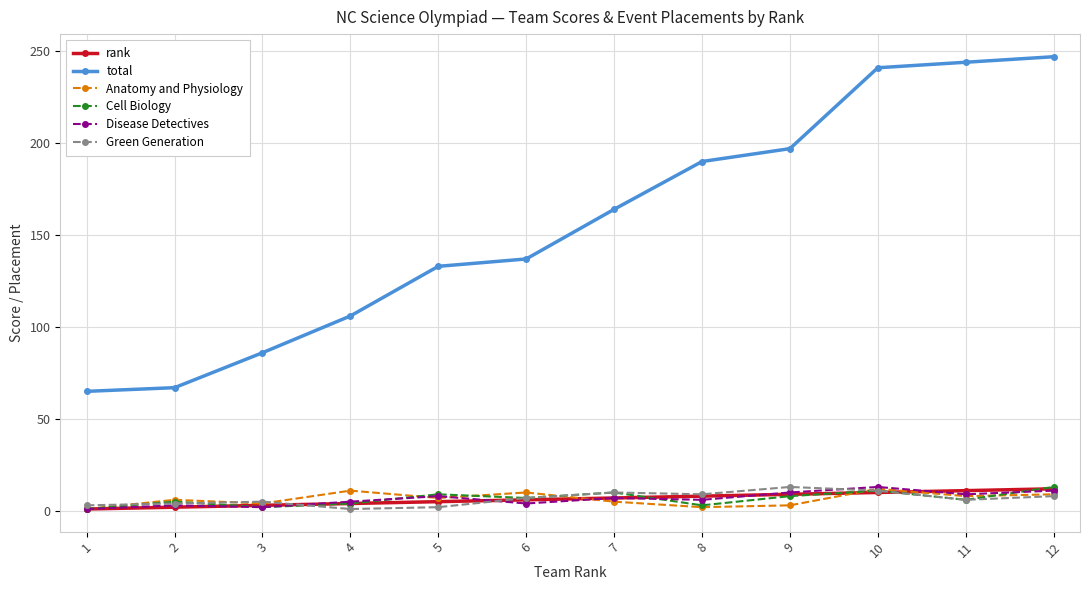

True or false: Anatomy and Physiology has more than 0 interior local peaks.

True